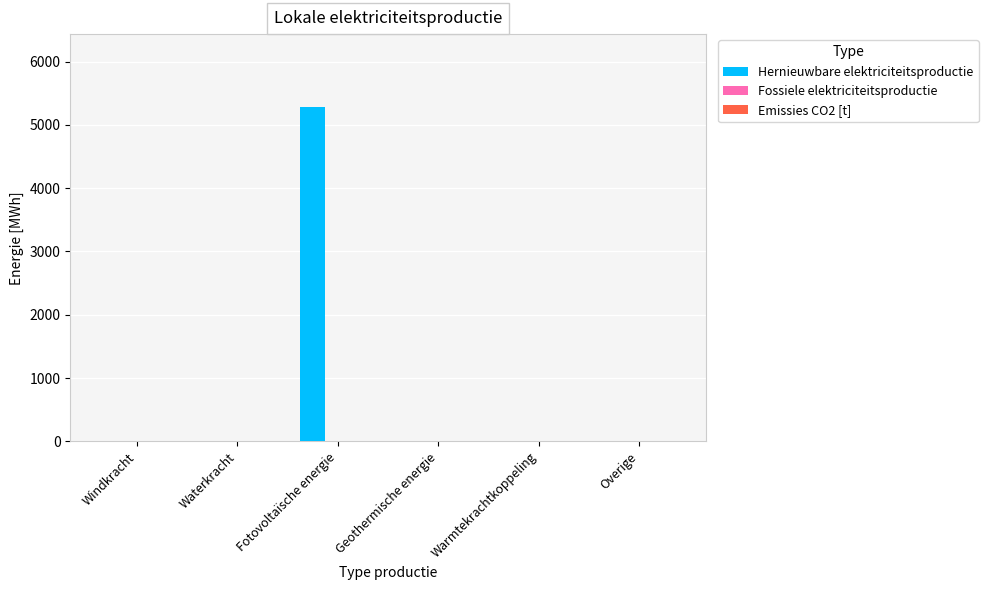

Is it true that the value at Geothermische energie is 0.0?

True